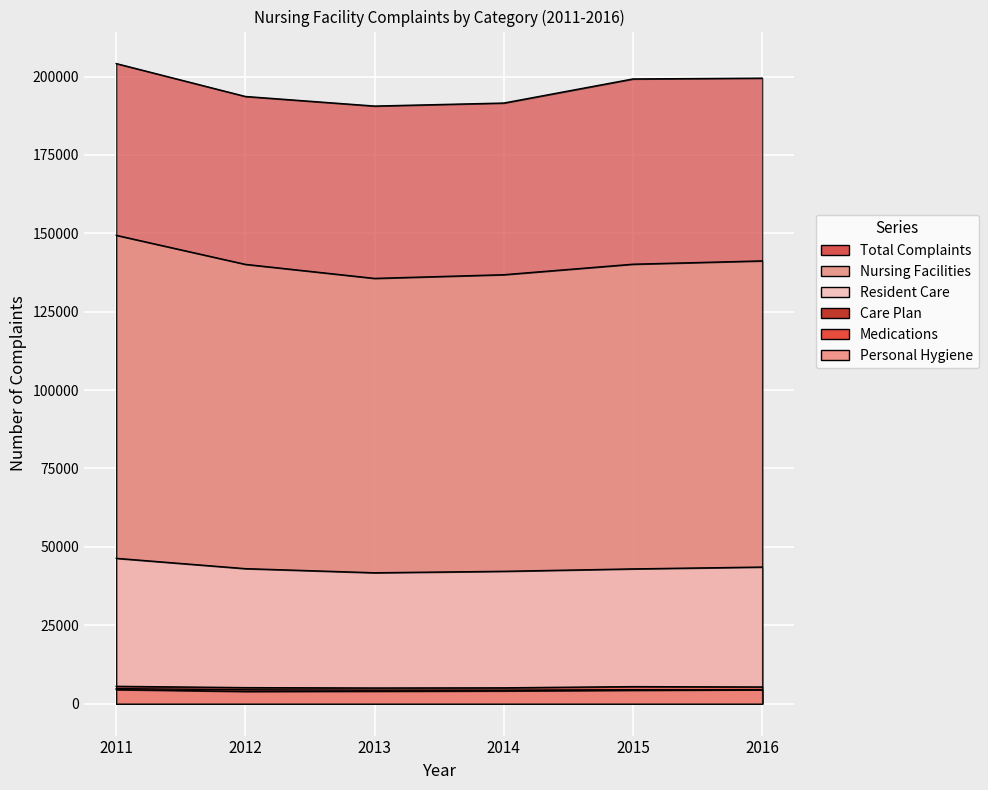

Reading right to left, list all the values displayed in this chart.

Total Complaints: 199493	199238	191553	190592	193650	204144
Nursing Facilities: 141203	140145	136795	135620	140098	149366
Resident Care: 43546	42964	42193	41729	43044	46336
Care Plan: 4352	4422	4300	4281	4409	4782
Medications: 5304	5416	5033	4977	5094	5510
Personal Hygiene: 4421	4241	4045	3939	3872	4456